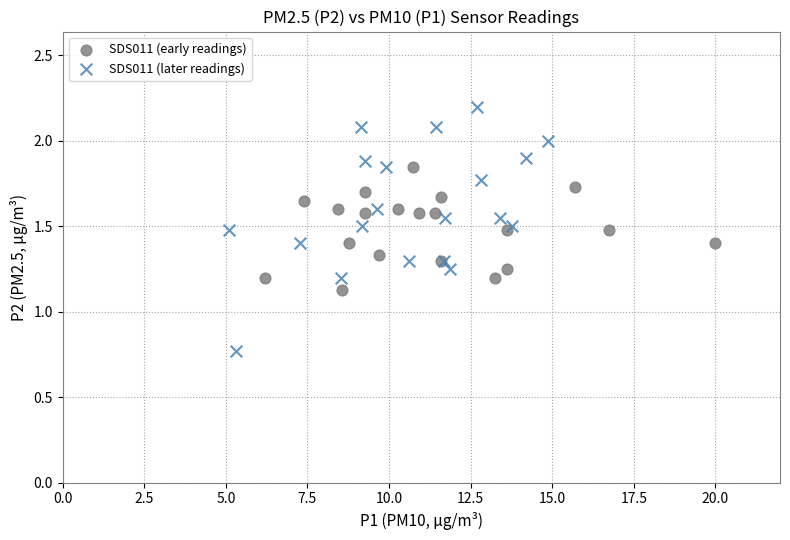

Which series contains the lowest Y value?

SDS011 (later readings)